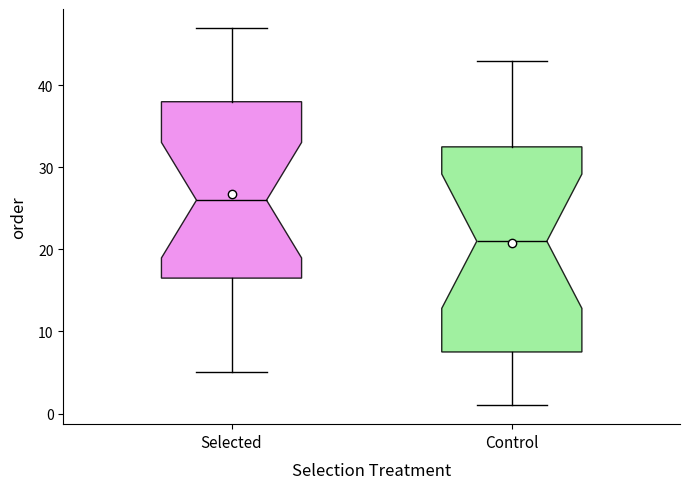

Which box has the lowest median line?

Control